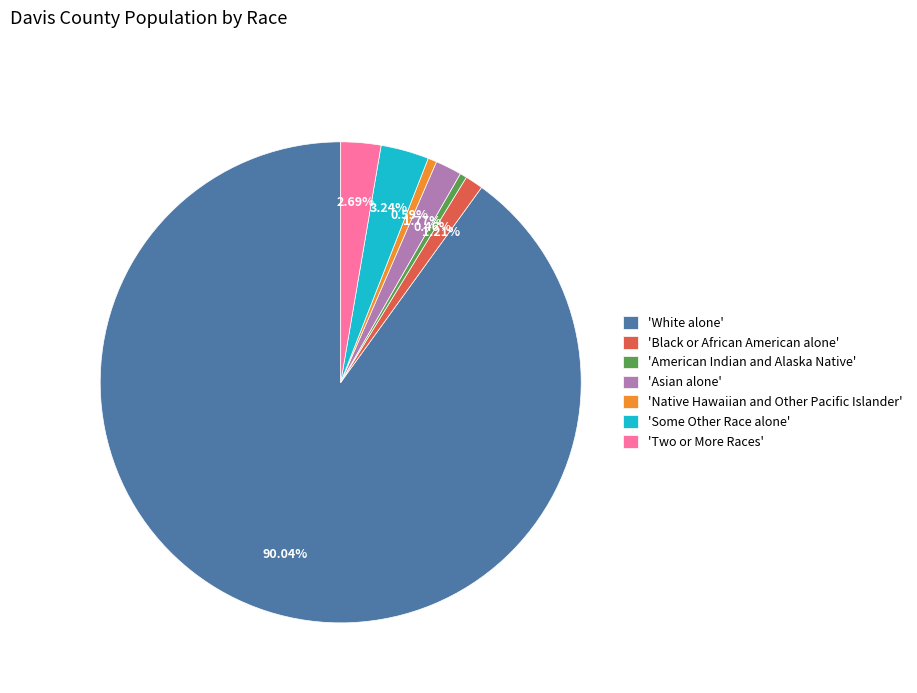

Which category has the biggest portion of the pie?

'White alone'